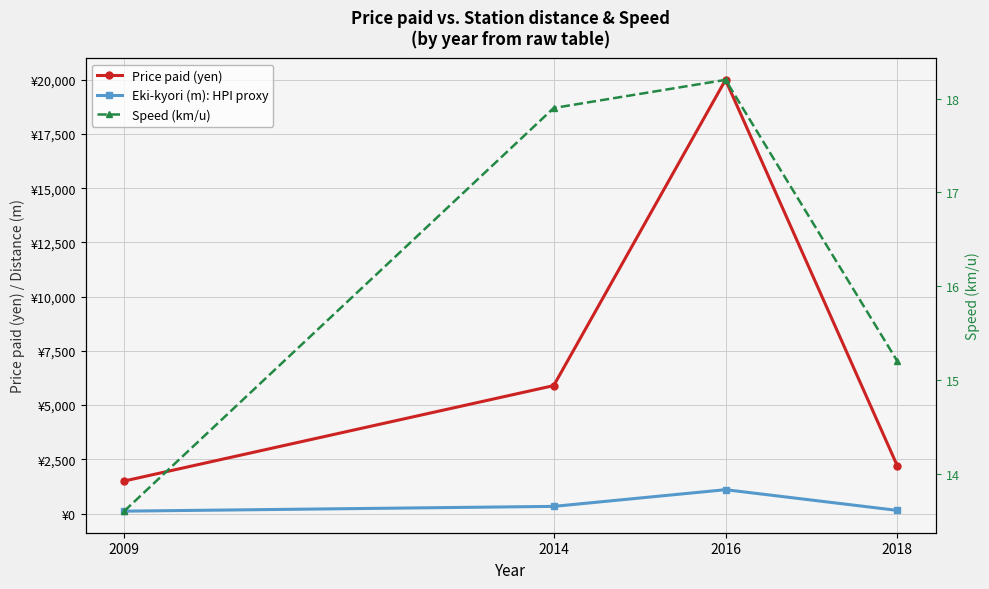

How many data points does each series have?

4